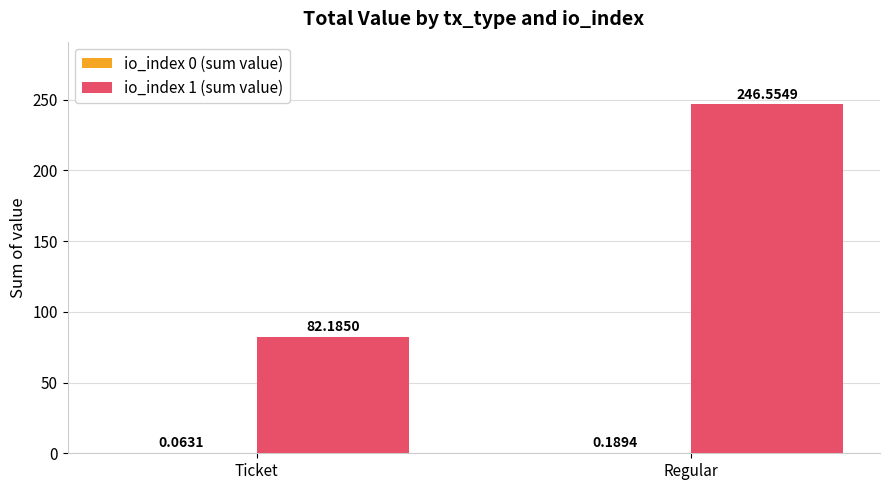

Is it true that io_index 1 (sum value) equals 46.3 at Ticket?

False